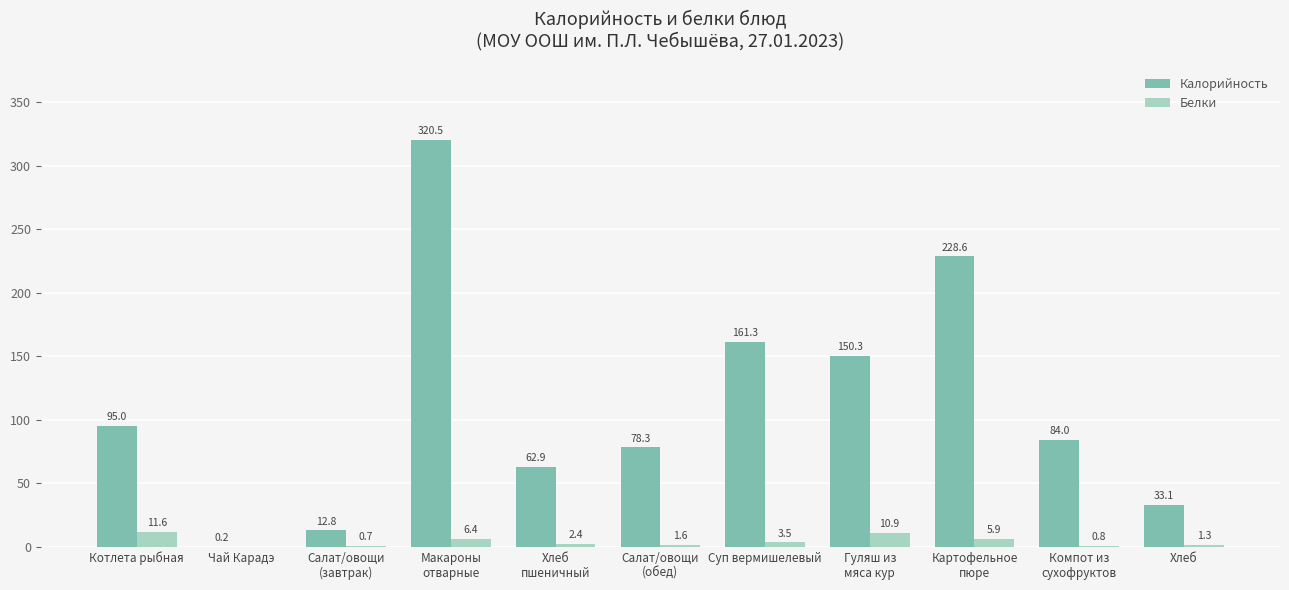

The value of Калорийность at Хлеб is 10.5. True or false?

False